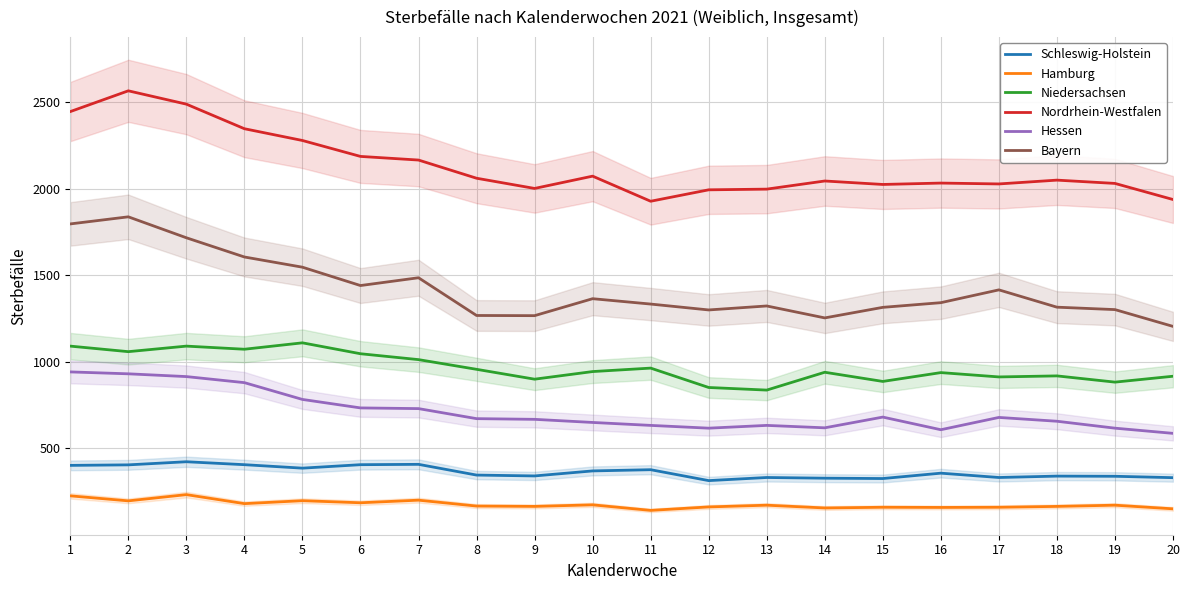

Where is the first local minimum for Nordrhein-Westfalen?

9